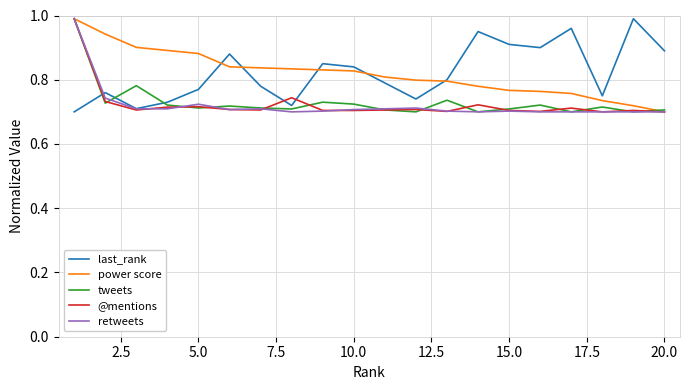

Reading left to right, list all the values displayed in this chart.

last_rank: 0.7	0.8	0.7	0.7	0.8	0.9	0.8	0.7	0.8	0.8	0.8	0.7	0.8	0.9	0.9	0.9	1.0	0.8	1.0	0.9
power score: 1.0	0.9	0.9	0.9	0.9	0.8	0.8	0.8	0.8	0.8	0.8	0.8	0.8	0.8	0.8	0.8	0.8	0.7	0.7	0.7
tweets: 1.0	0.7	0.8	0.7	0.7	0.7	0.7	0.7	0.7	0.7	0.7	0.7	0.7	0.7	0.7	0.7	0.7	0.7	0.7	0.7
@mentions: 1.0	0.7	0.7	0.7	0.7	0.7	0.7	0.7	0.7	0.7	0.7	0.7	0.7	0.7	0.7	0.7	0.7	0.7	0.7	0.7
retweets: 1.0	0.7	0.7	0.7	0.7	0.7	0.7	0.7	0.7	0.7	0.7	0.7	0.7	0.7	0.7	0.7	0.7	0.7	0.7	0.7